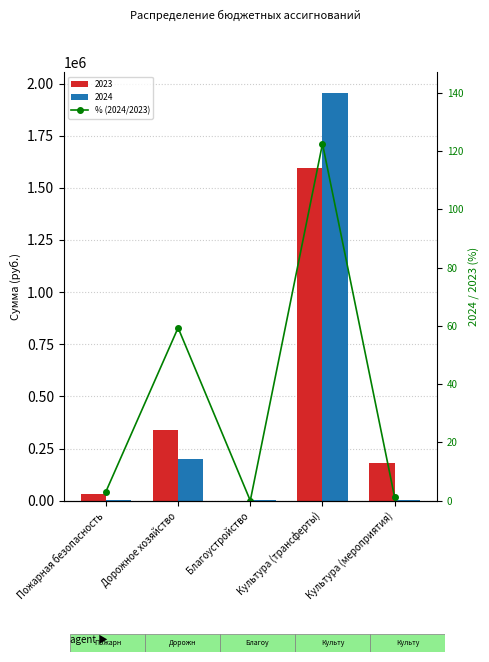

Reading left to right, extract all data points from this chart.

3.1	59.4	0.0	122.6	1.1